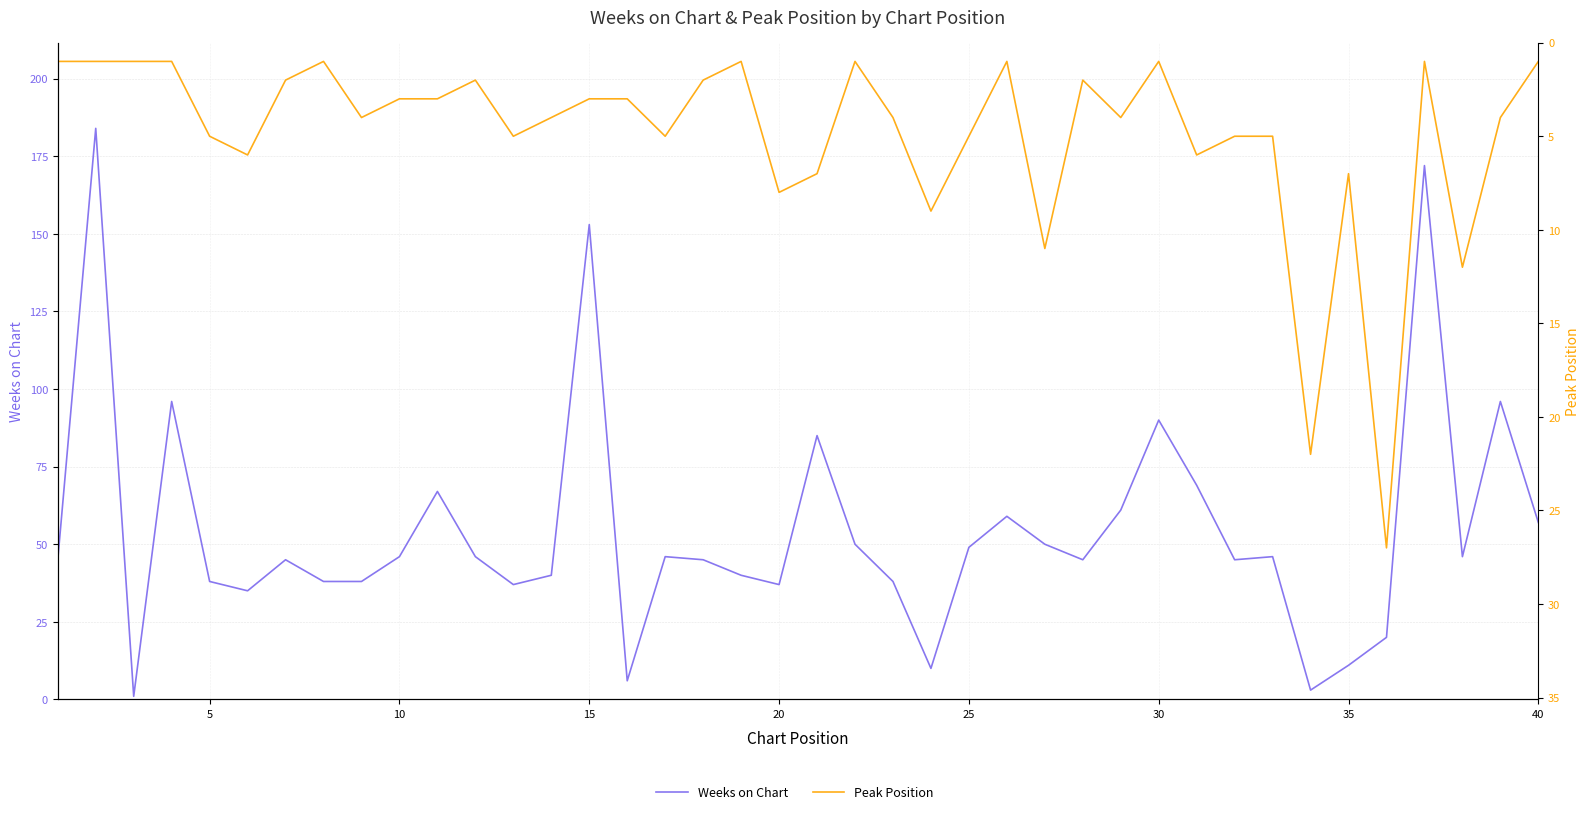

Count the number of data series in this chart.

2